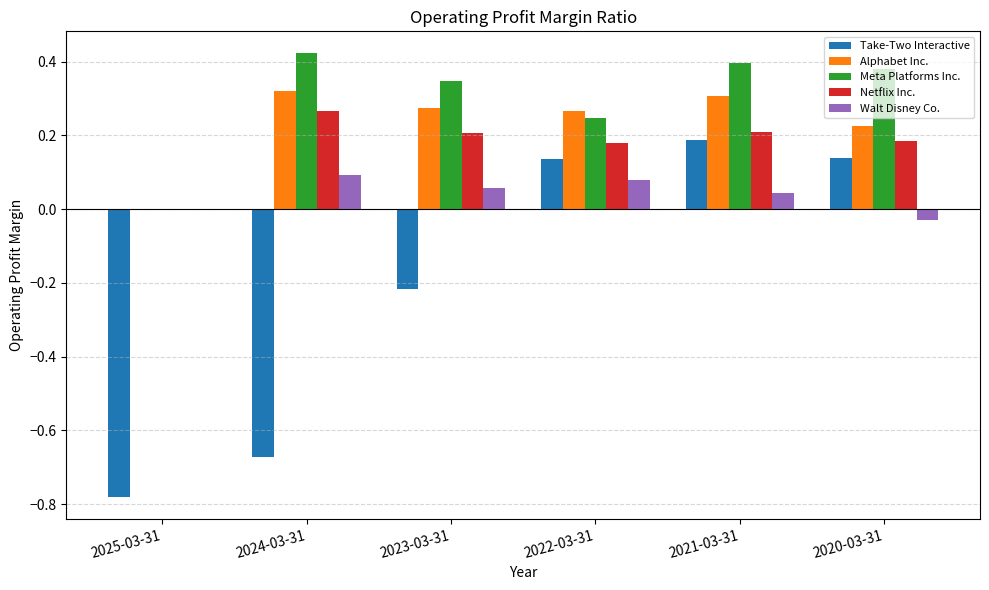

Is the value of Walt Disney Co. at 2023-03-31 greater than the value of Take-Two Interactive at 2024-03-31?

Yes